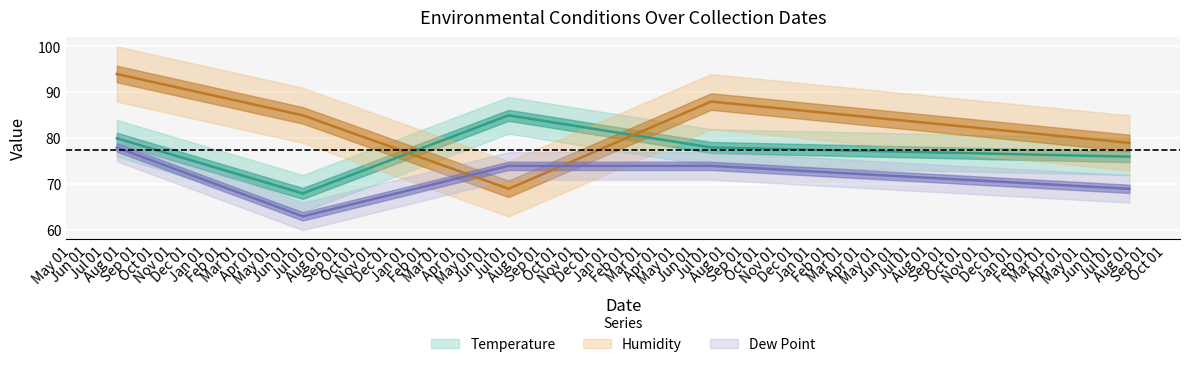

True or false: Dew Point and Humidity cross at least once.

True